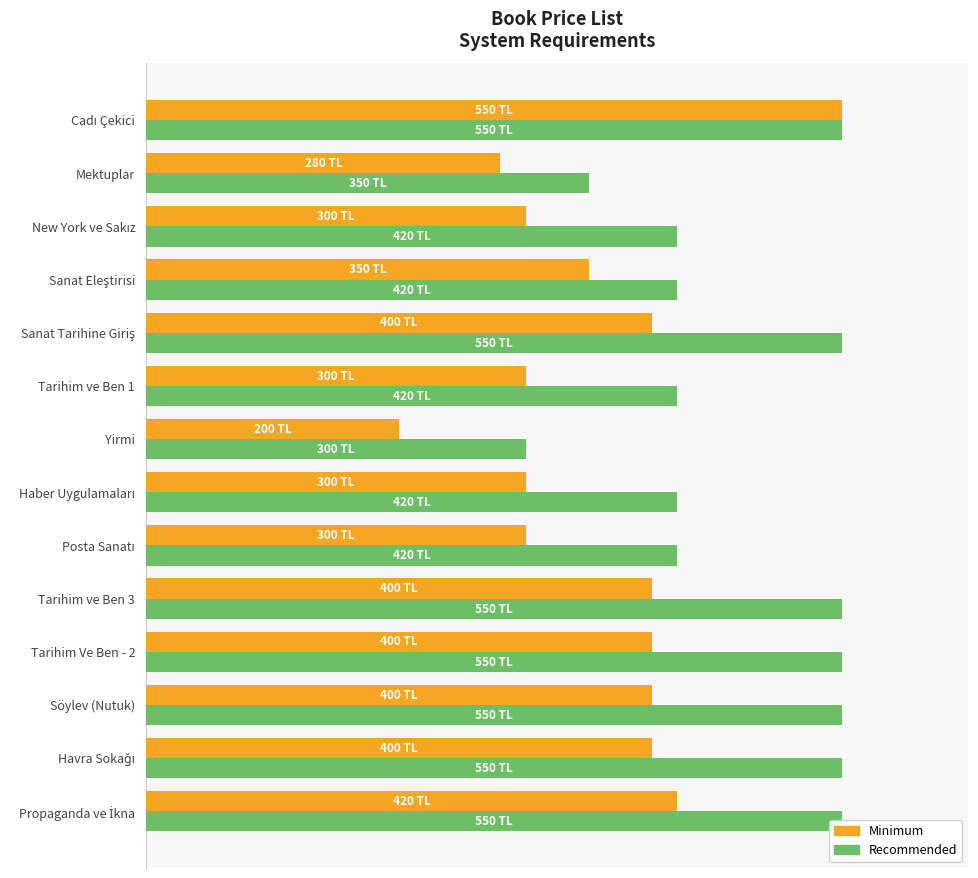

At New York ve Sakız, list the series in order from largest to smallest.

Recommended, Minimum